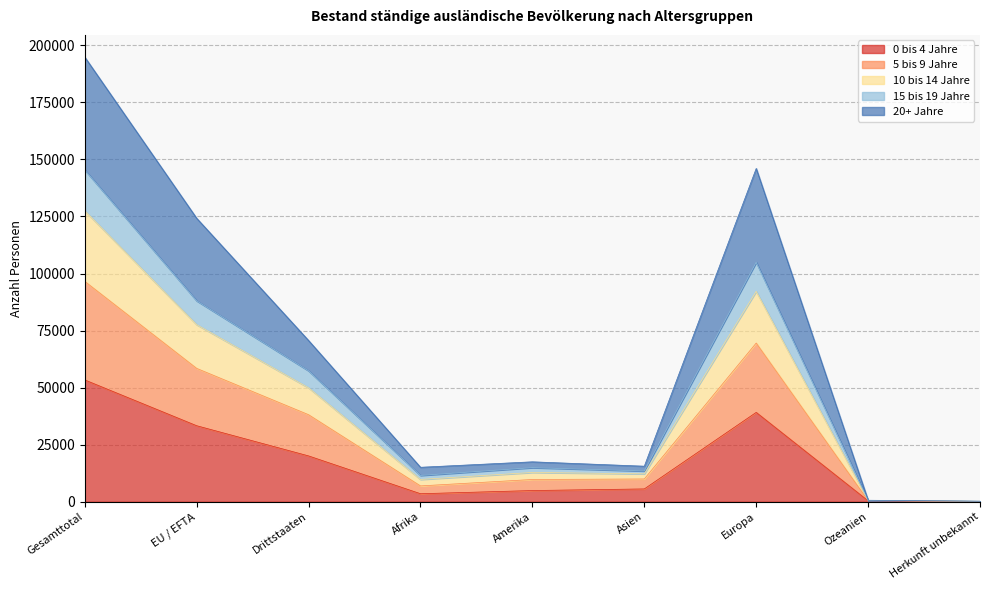

At which label does 20+ Jahre first exceed 17486?

Gesamttotal